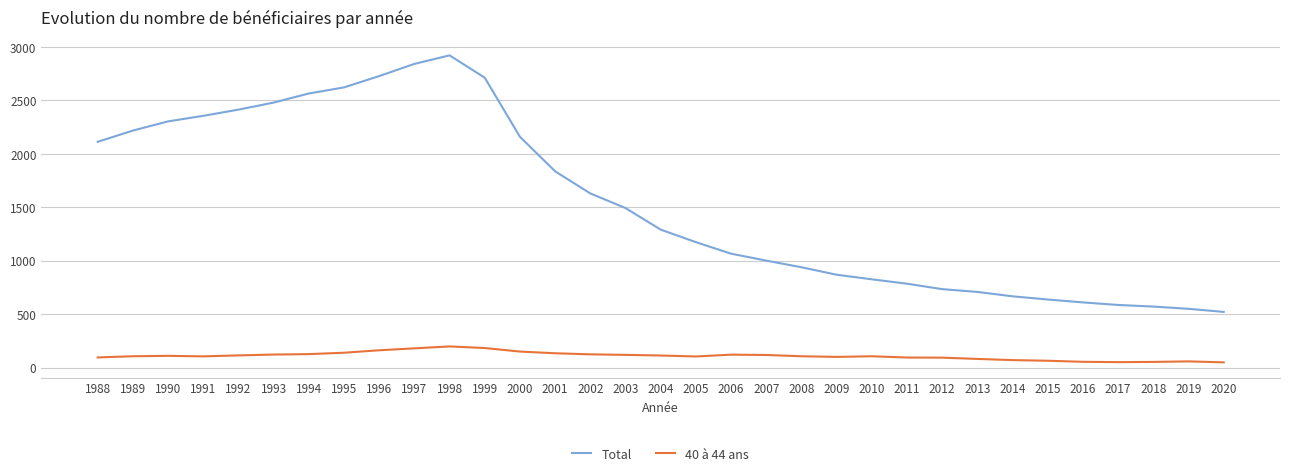

Read the 40 à 44 ans value at 2008.

106